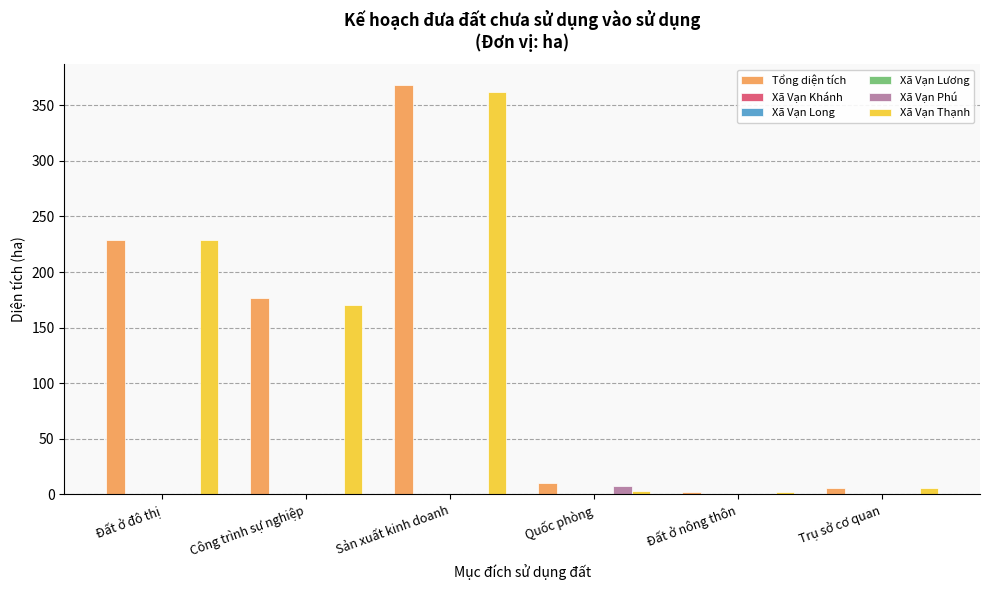

True or false: Xã Vạn Thạnh has a value of 244.8 at Công trình sự nghiệp.

False